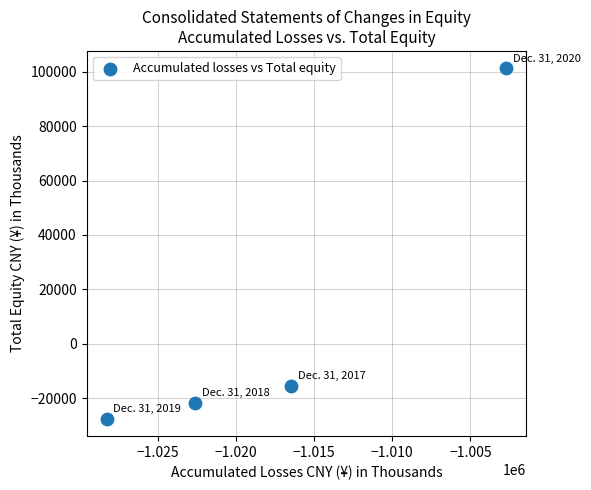

What is the average Y value?

9086